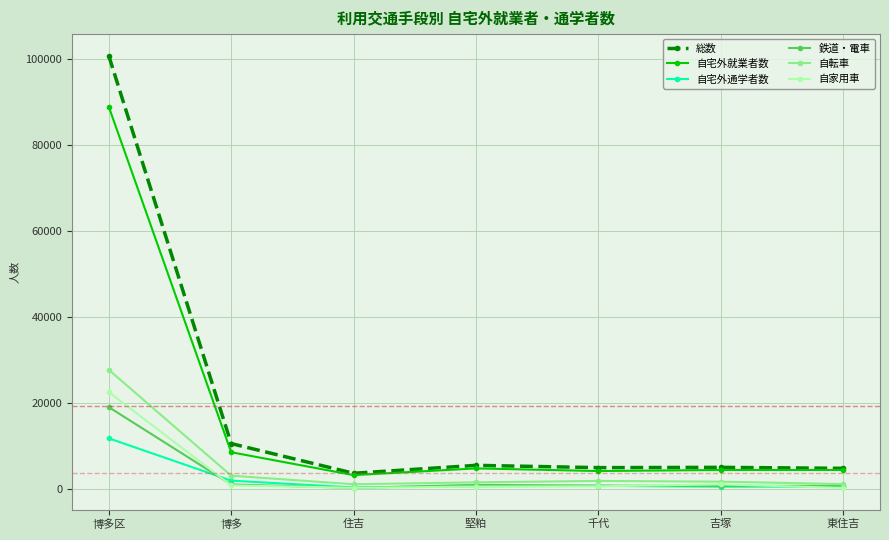

Which series has the widest spread of values?

総数